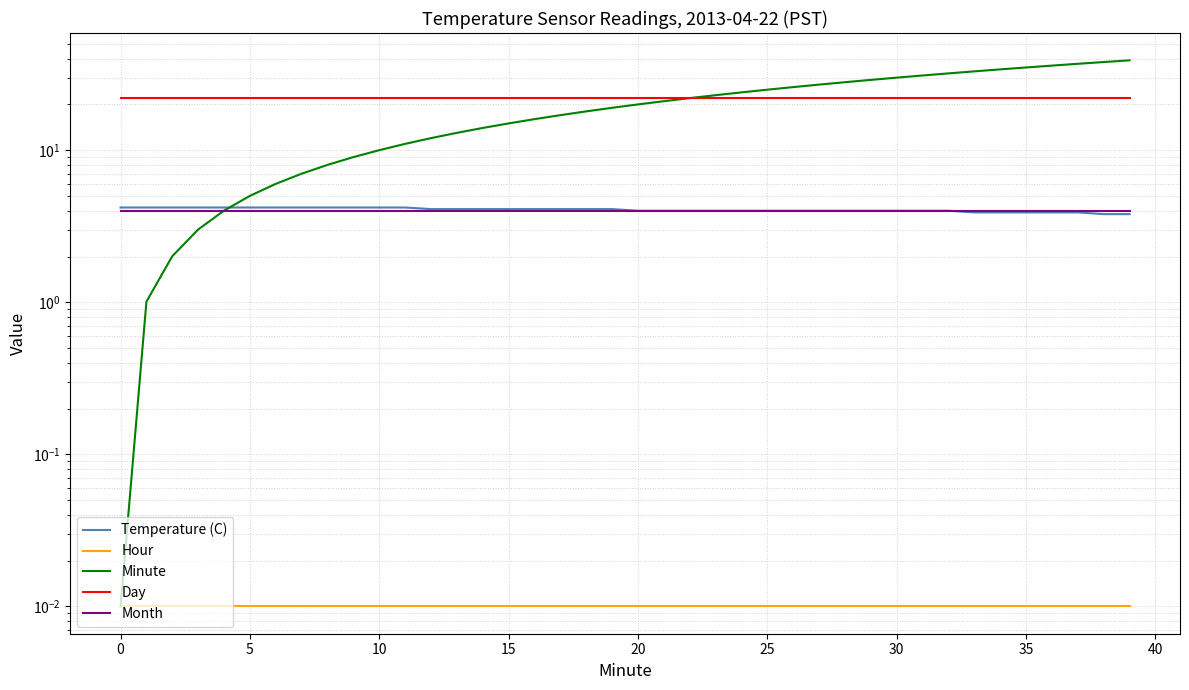

At 18, list the series in order from largest to smallest.

Day, Minute, Temperature (C), Month, Hour